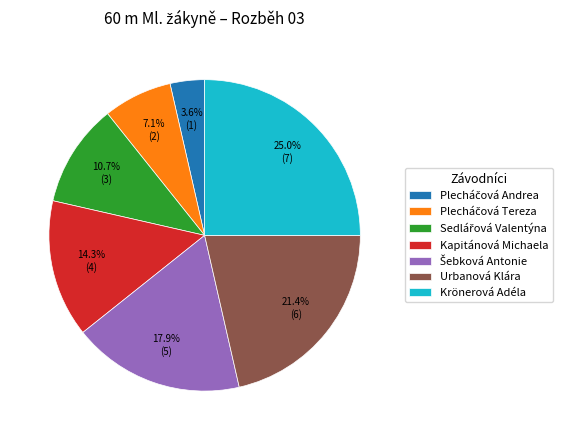

Is Kapitánová Michaela the majority of the pie?

No